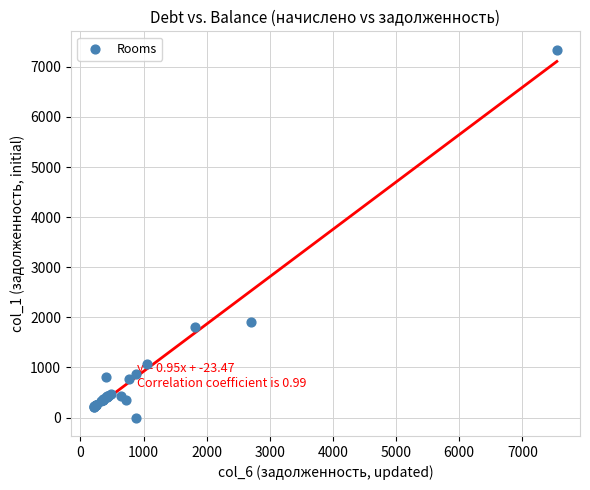

What Y value in the scatter plot is closest to 3671?

1917.5